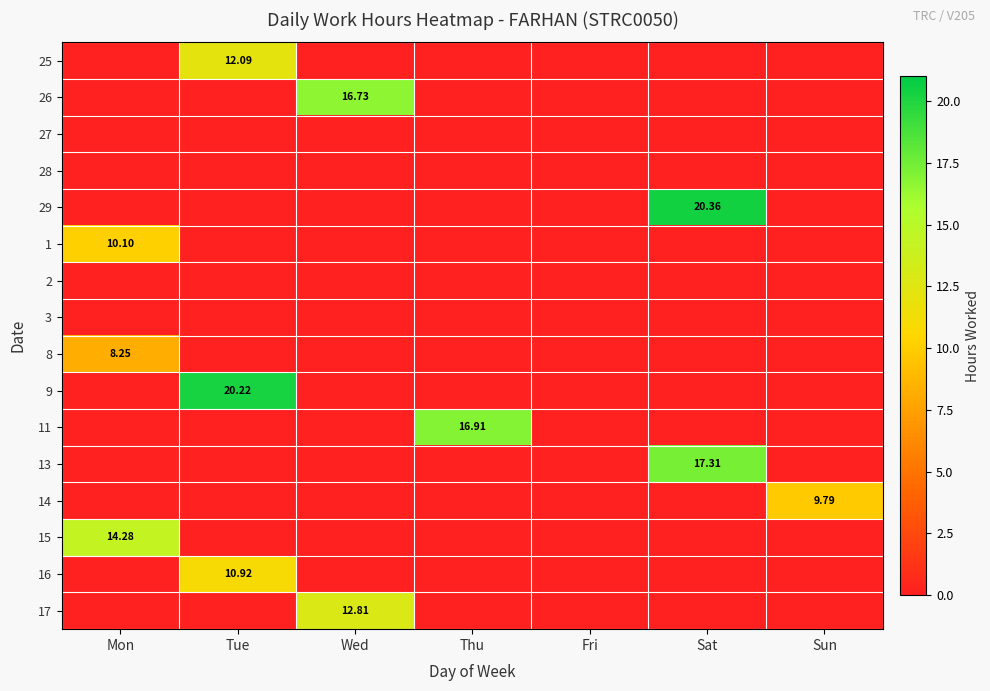

List the labels in order of 28 value, largest first.

Mon, Tue, Wed, Thu, Fri, Sat, Sun